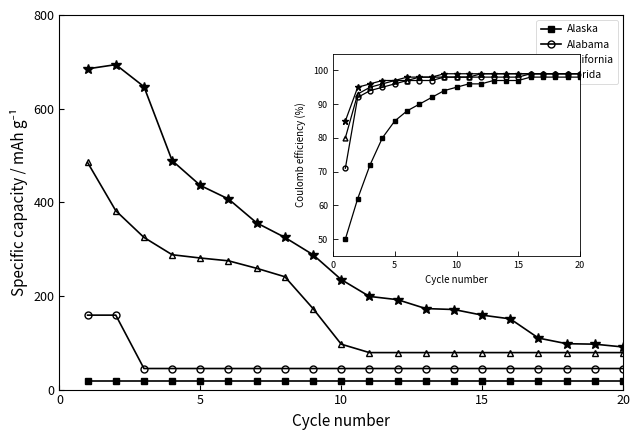

Does the chart have visible grid lines?

No